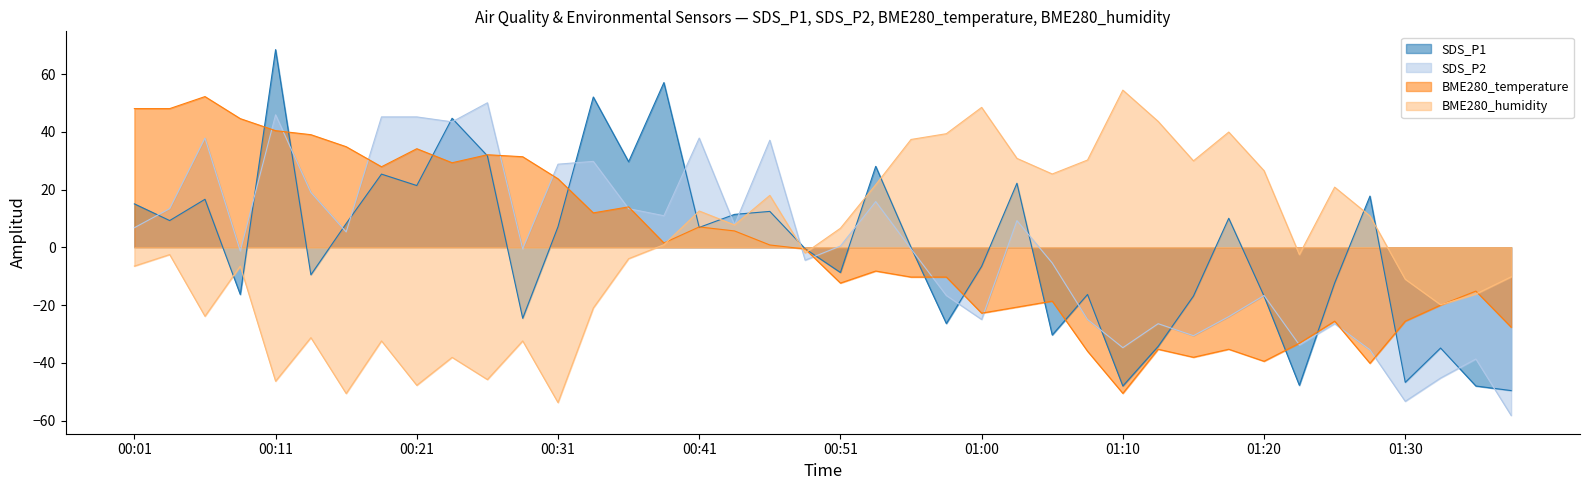

What is the value of the SDS_P2 point at the 40th from the left?

-58.2